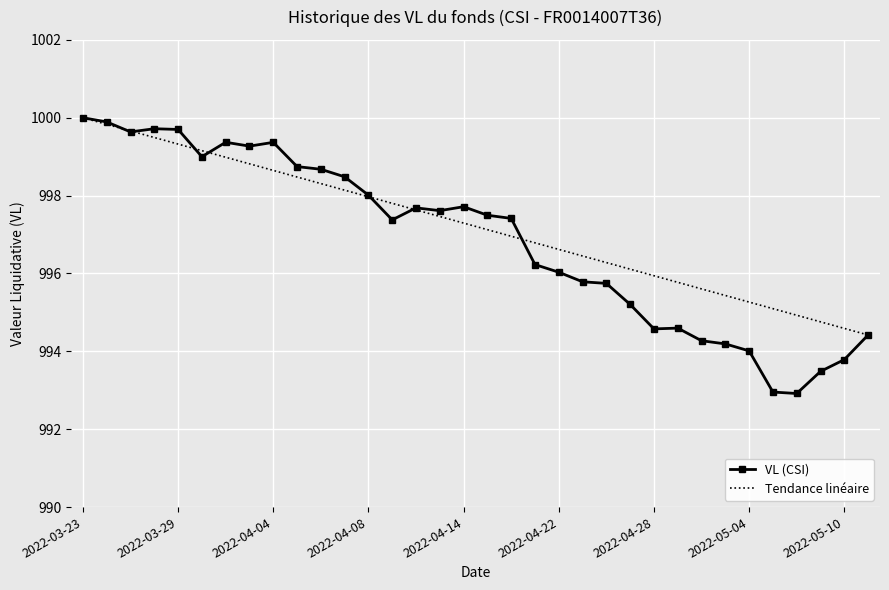

Which series has the widest spread of values?

VL (CSI)